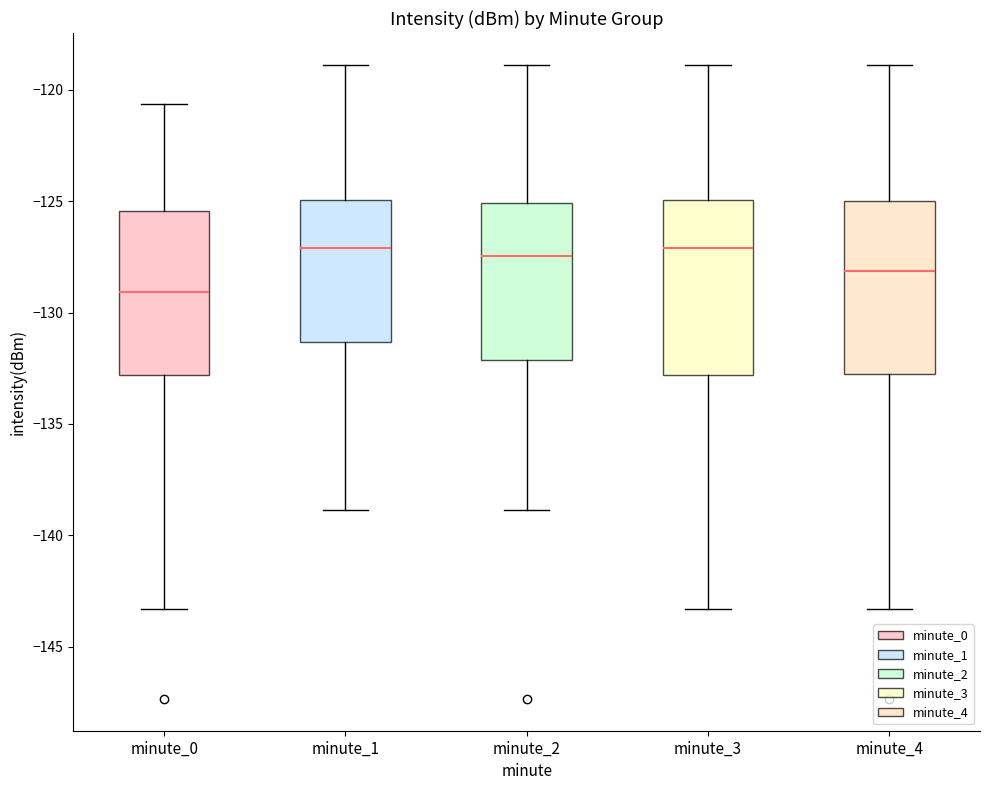

Reading left to right, read every box against the y-axis: the position of its median line, the range the box covers, and the ends of its whiskers. The values are not printed on the chart, so give them approximately, as read against the axis.

minute_0: median -129.0, box -133.0 to -125.5, whiskers -143.5 to -120.5
minute_1: median -127.0, box -131.5 to -125.0, whiskers -139.0 to -119.0
minute_2: median -127.5, box -132.0 to -125.0, whiskers -139.0 to -119.0
minute_3: median -127.0, box -133.0 to -125.0, whiskers -143.5 to -119.0
minute_4: median -128.0, box -133.0 to -125.0, whiskers -143.5 to -119.0